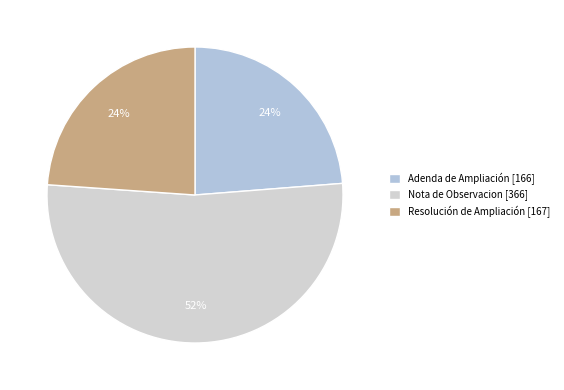

Combined, what portion of the pie is Resolución de Ampliación and Nota de Observacion?

76.3%